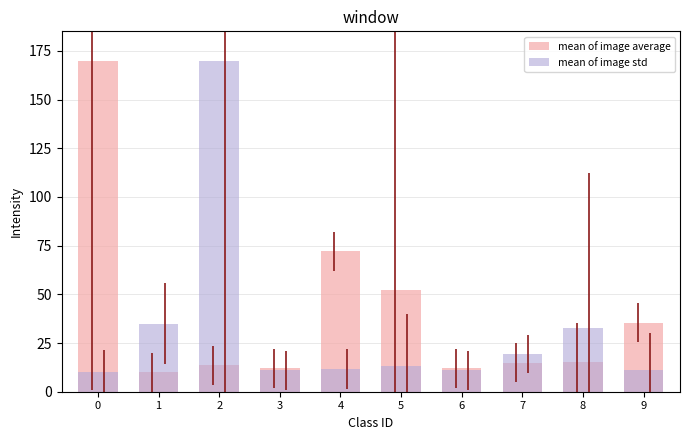

Is it true that mean of image std equals 11.0 at 6?

True